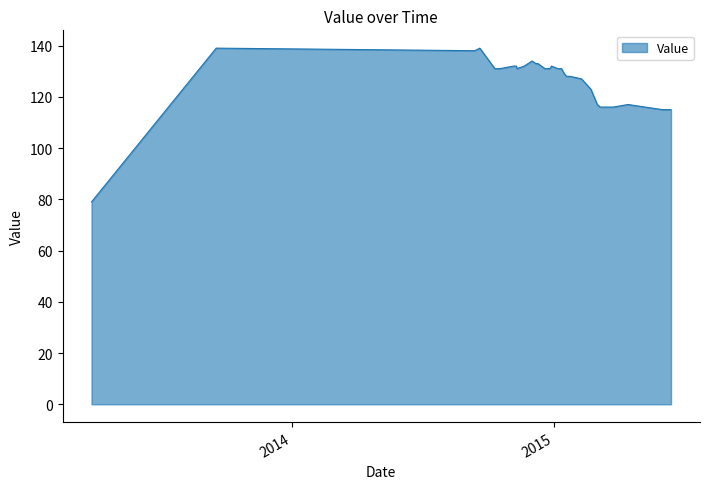

Is it true that the value at 20141111 is 67?

False